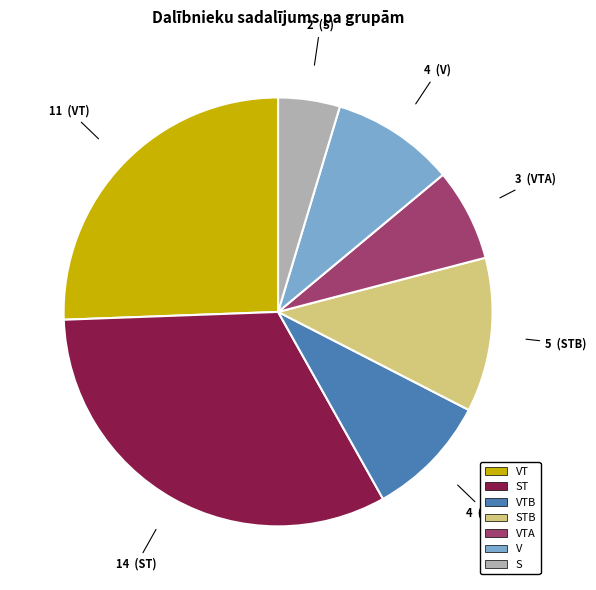

Is there a majority slice in this chart?

No